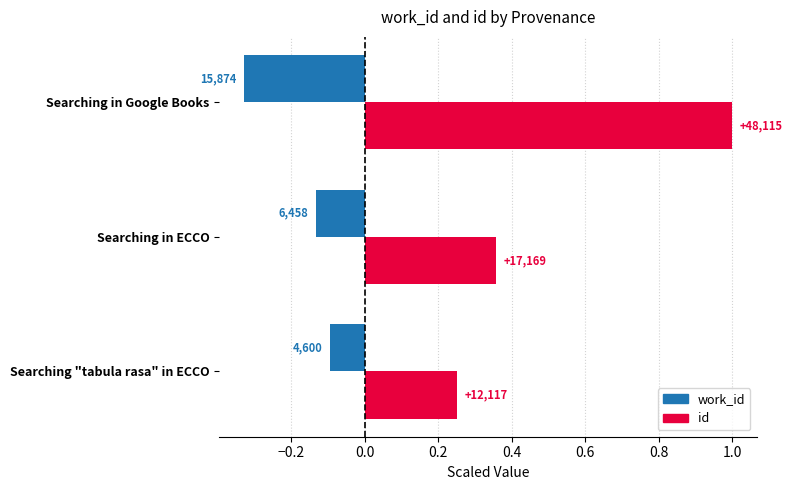

What are all the series names shown in the legend?

work_id, id